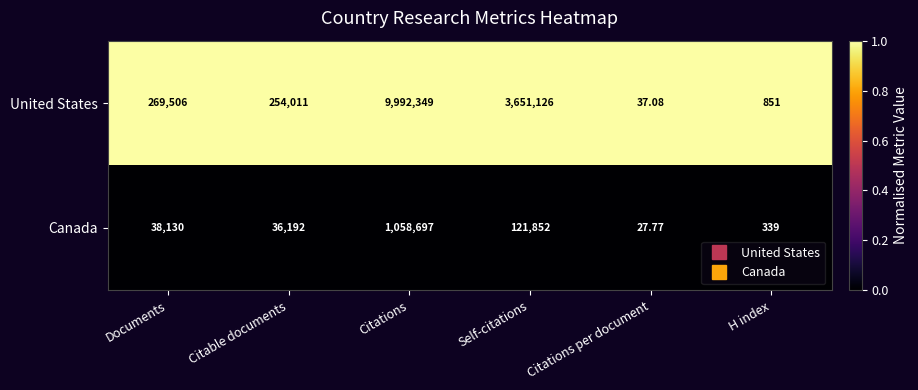

Where is United States nearest to the value 4996193?

Self-citations